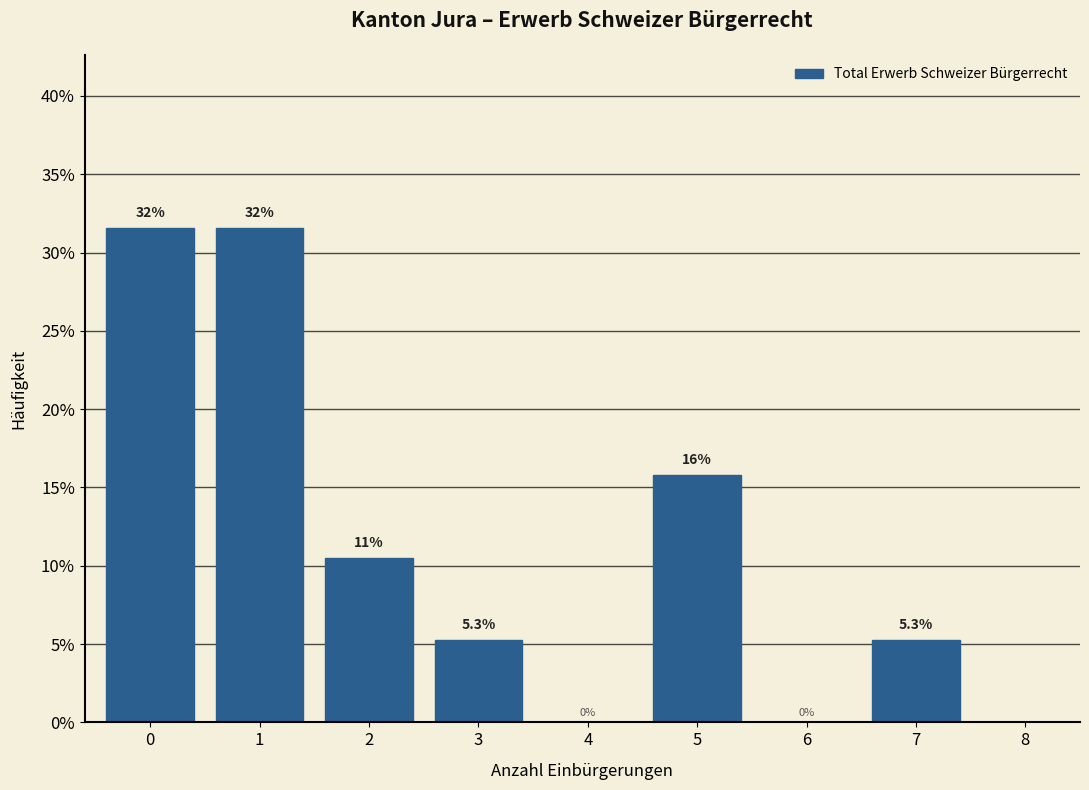

Reading left to right, list all the values displayed in this chart.

0=31.6	1=31.6	2=10.5	3=5.3	4=0.0	5=15.8	6=0.0	7=5.3